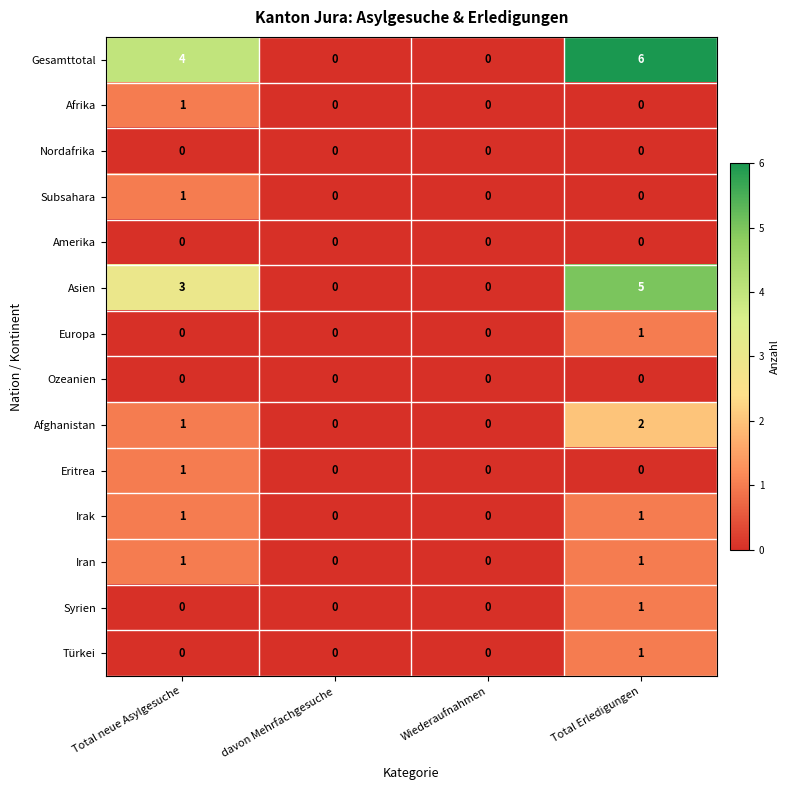

What is the greatest value displayed?

6